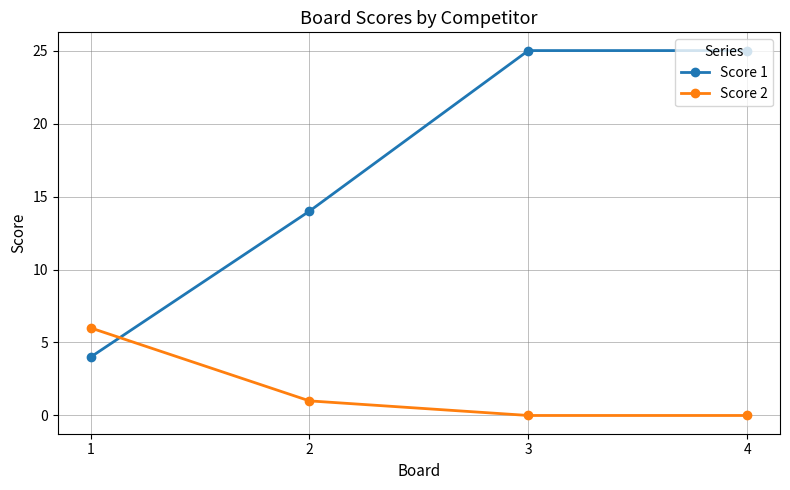

Which series has the widest spread of values?

Score 1